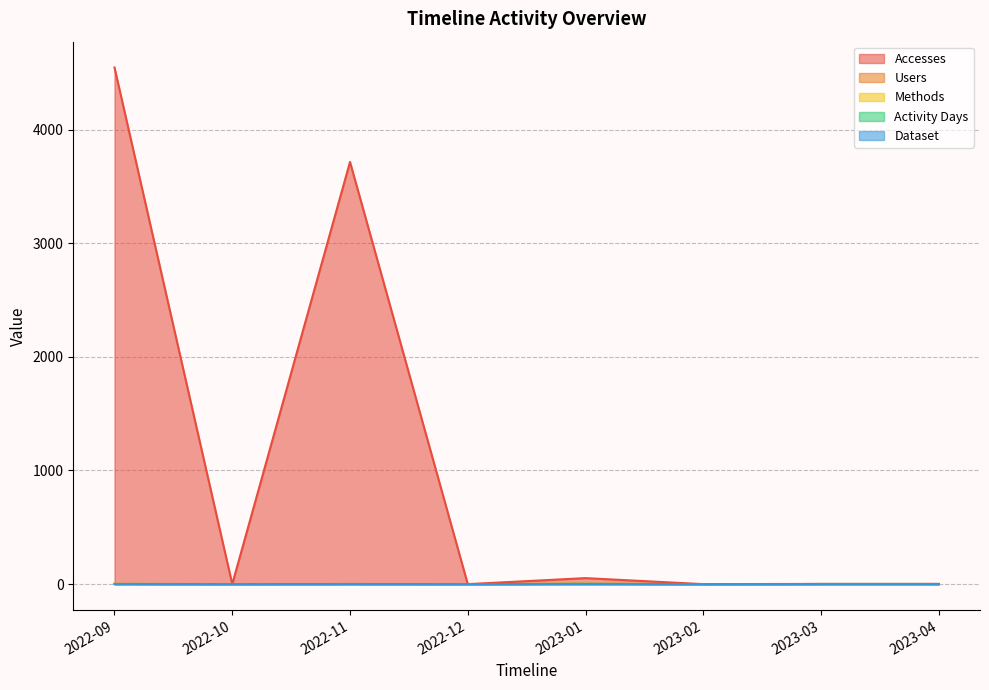

How many values in Activity Days are above zero?

5